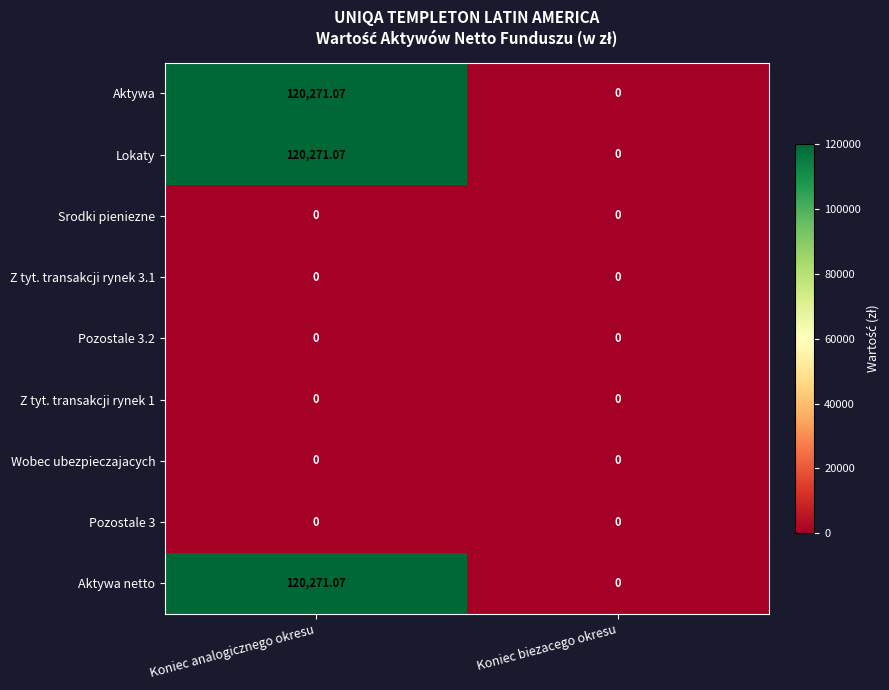

Which label corresponds to the largest value in the chart?

Koniec analogicznego okresu